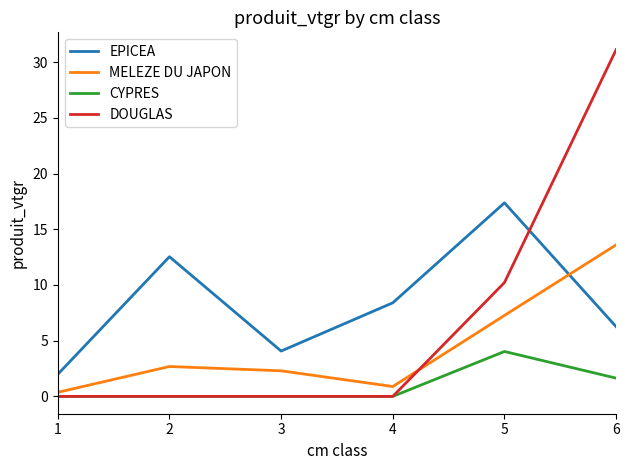

True or false: DOUGLAS has a value of 13.3 at 1.

False